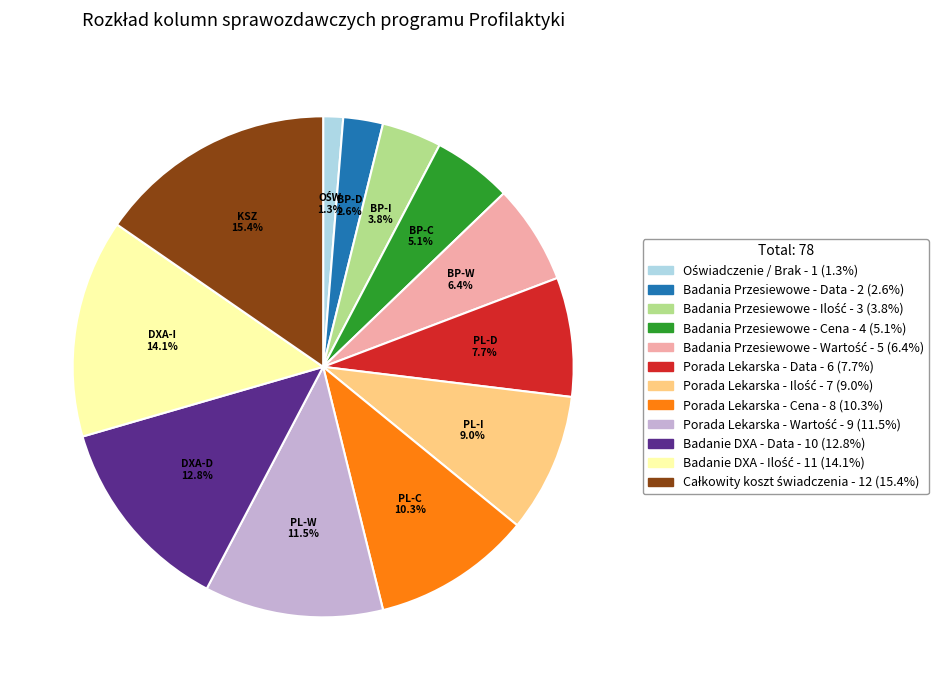

Is there a majority slice in this chart?

No